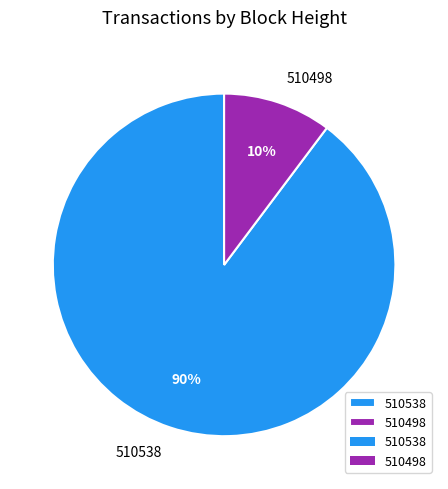

Do 510498 and 510538 together represent more than half of the pie?

Yes